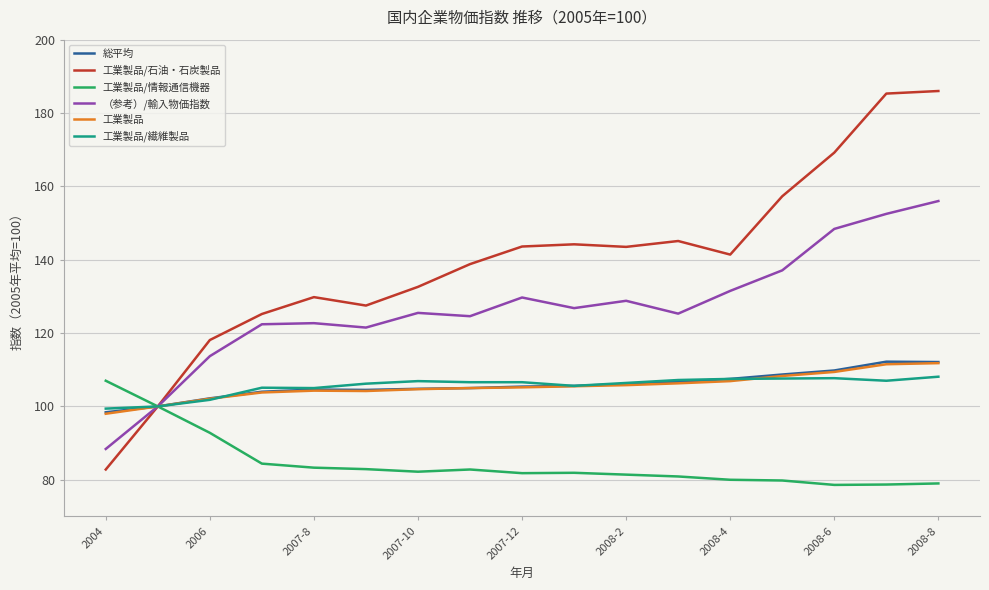

Which series has the largest total across all categories?

工業製品/石油・石炭製品